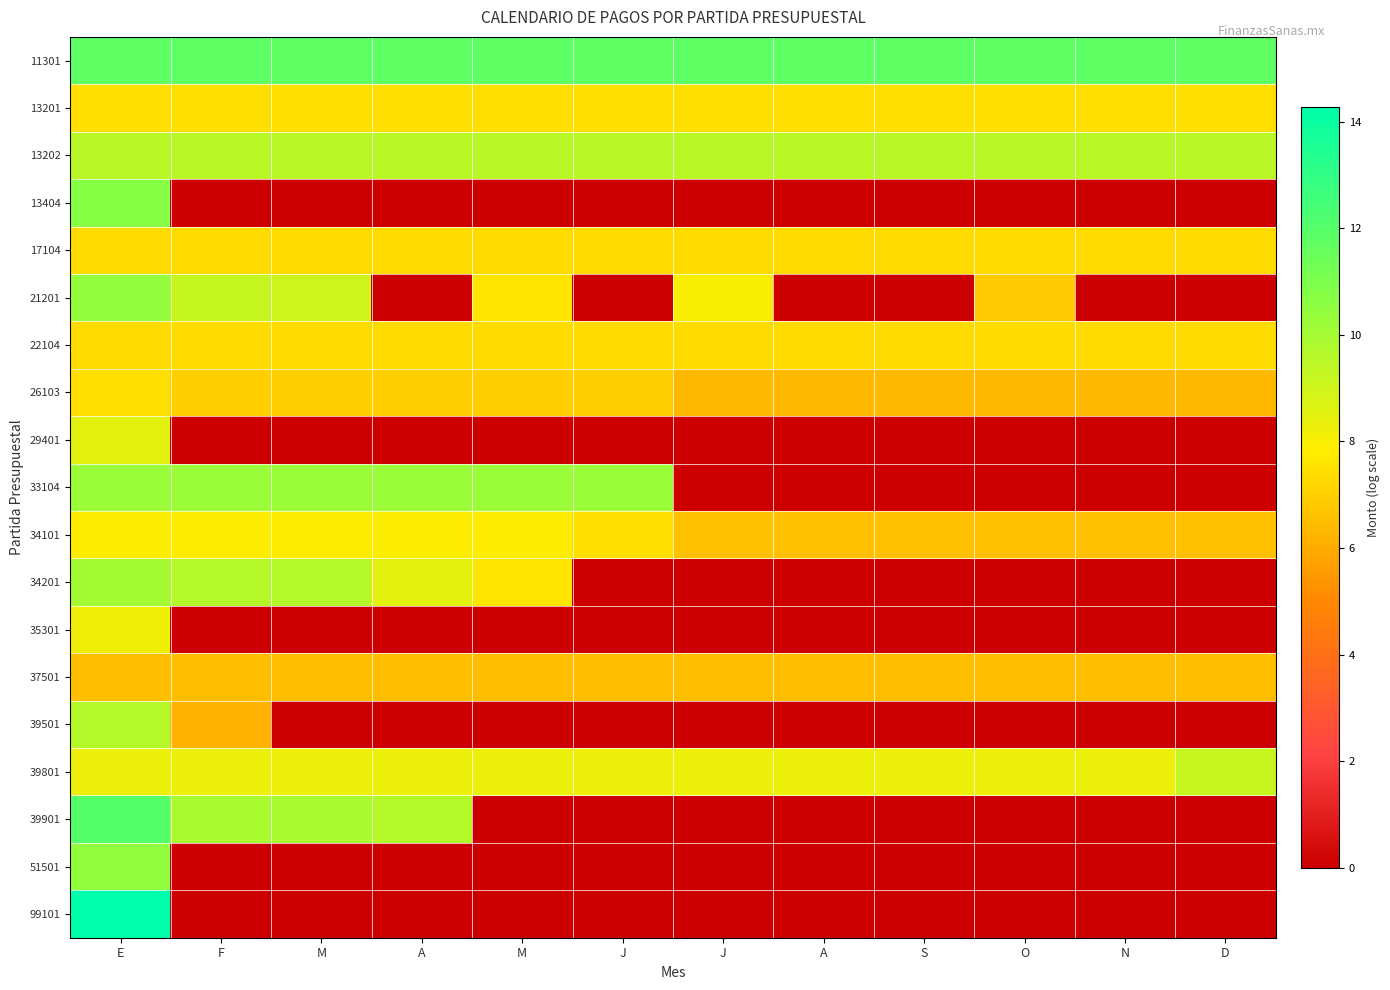

Between J and N, which series saw the biggest shift?

33104